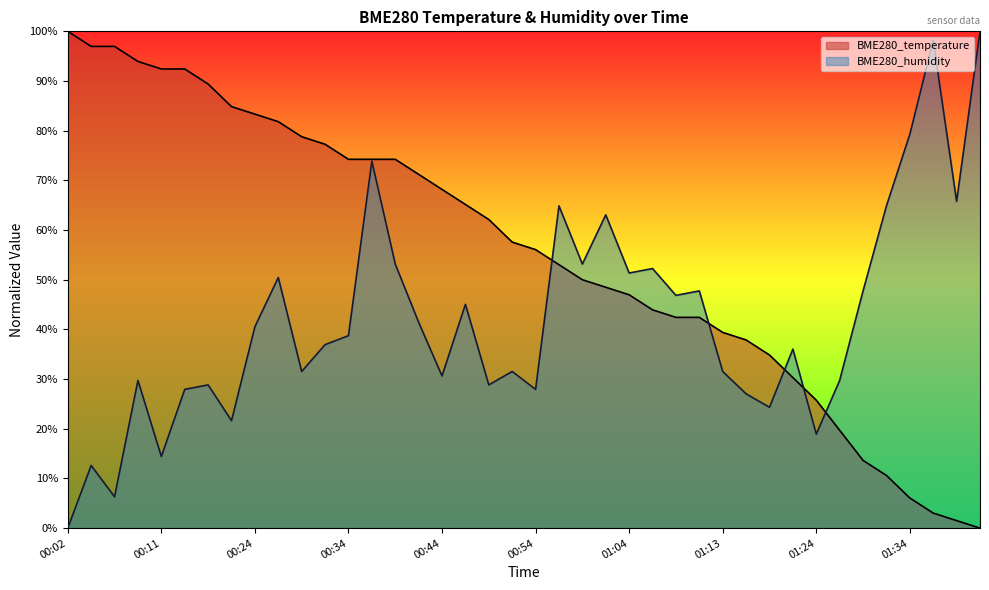

What are all the series names shown in the legend?

BME280_temperature, BME280_humidity